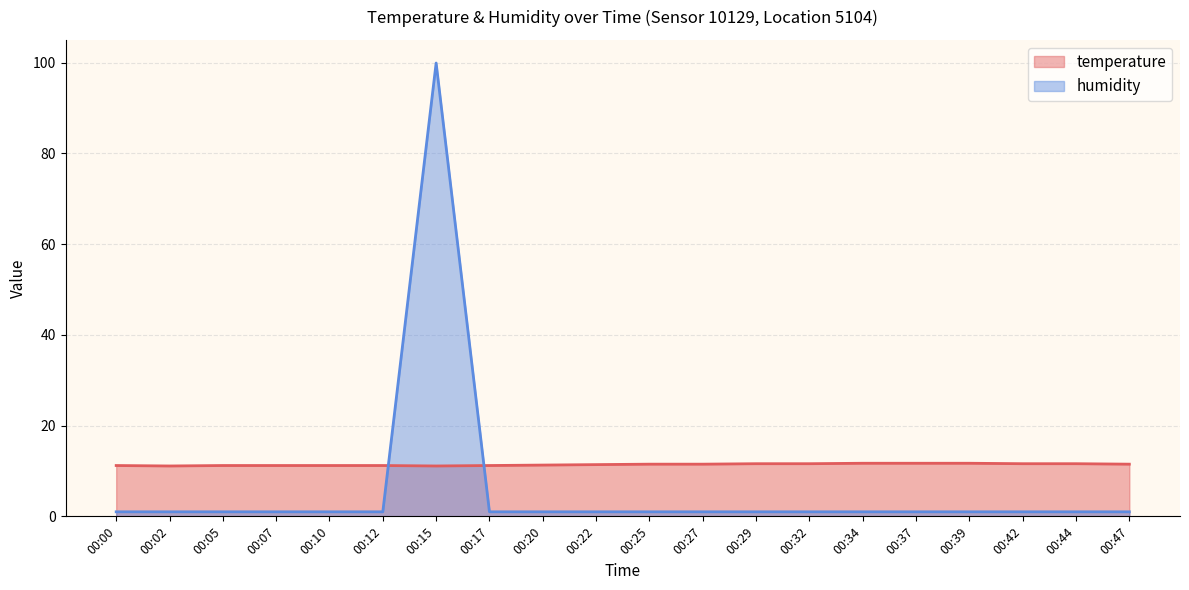

The value of humidity at 00:39 is 1.0. True or false?

True